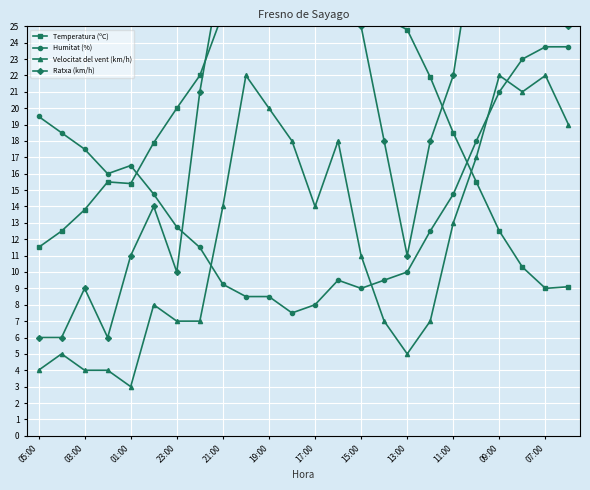

Which series has the widest spread of values?

Ratxa (km/h)